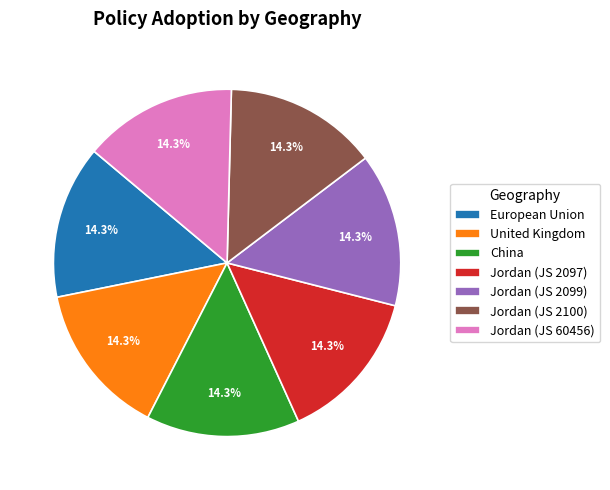

Is the sum of Jordan (JS 2099) and China greater than half?

No